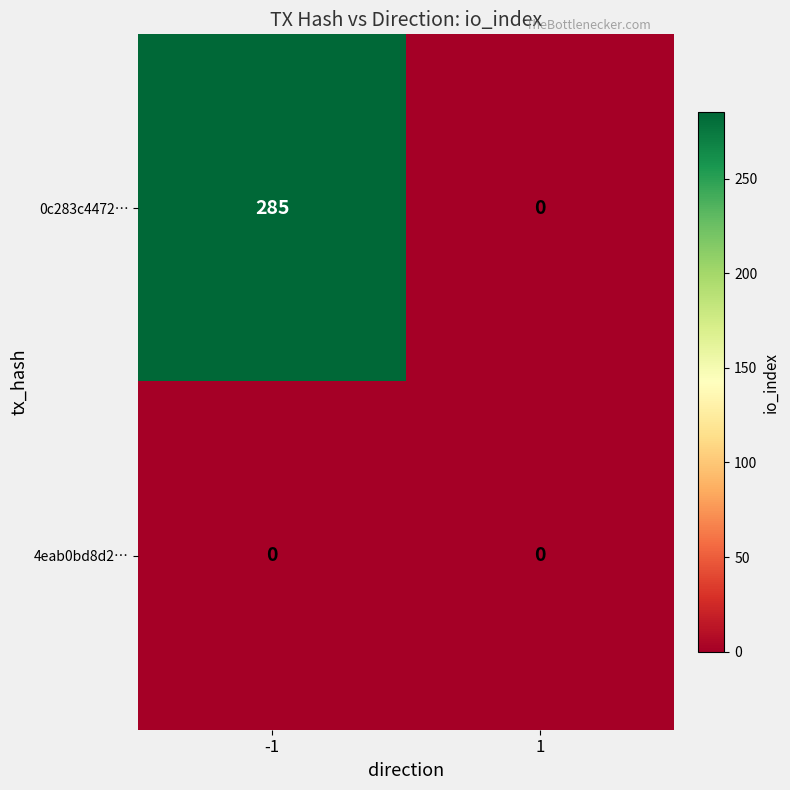

The 4eab0bd8d2… series shows 0 at -1. True or false?

True